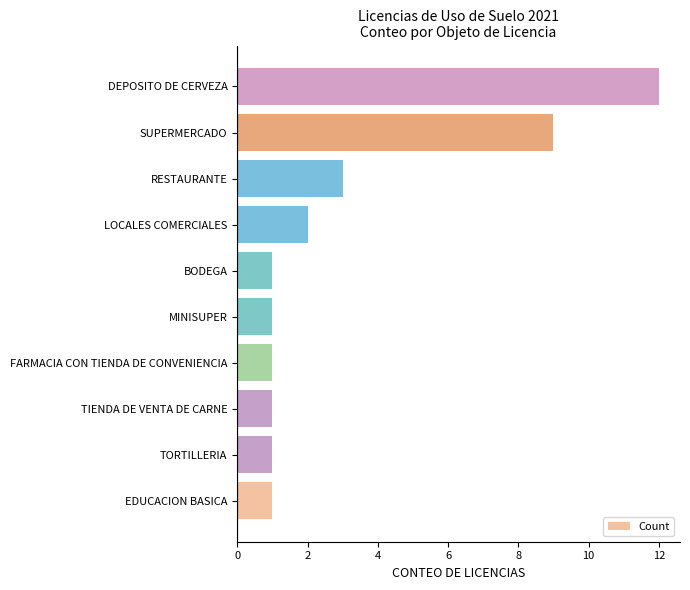

What is the sum of the values at SUPERMERCADO and MINISUPER?

10